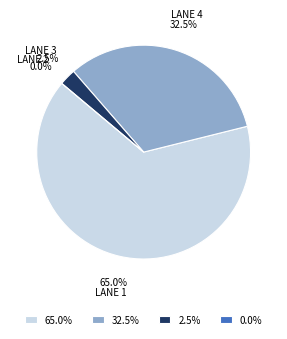

The Lane 3 slice represents 1% of the pie. True or false?

False